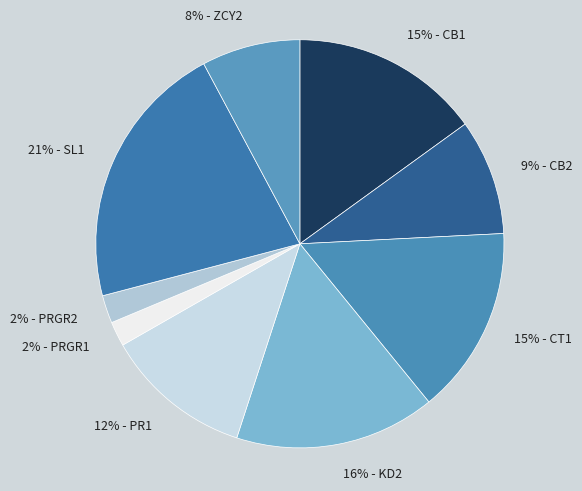

To the nearest percent, what is the difference between the largest and smallest slice percentages?

19%